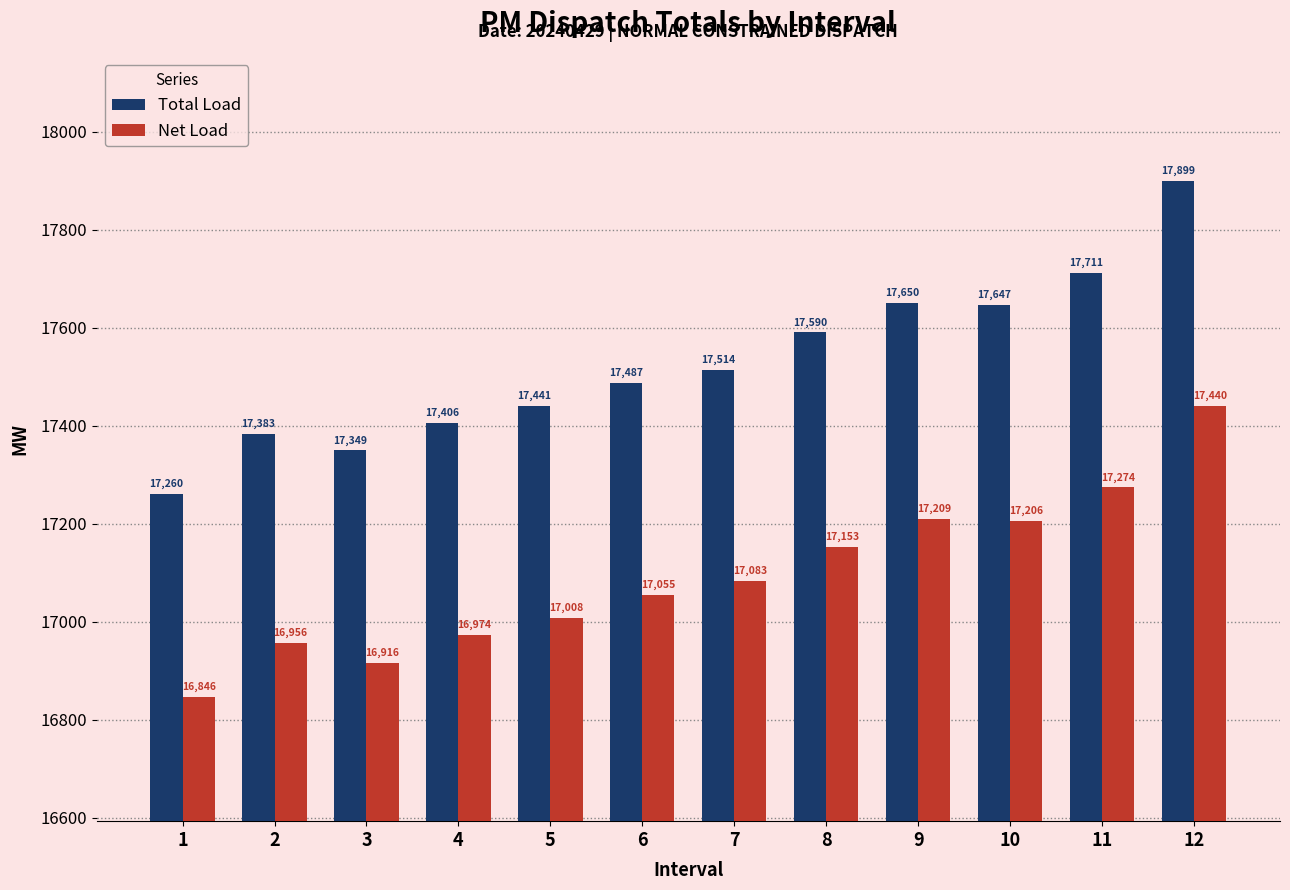

Between 8 and 12, which series saw the biggest shift?

Total Load